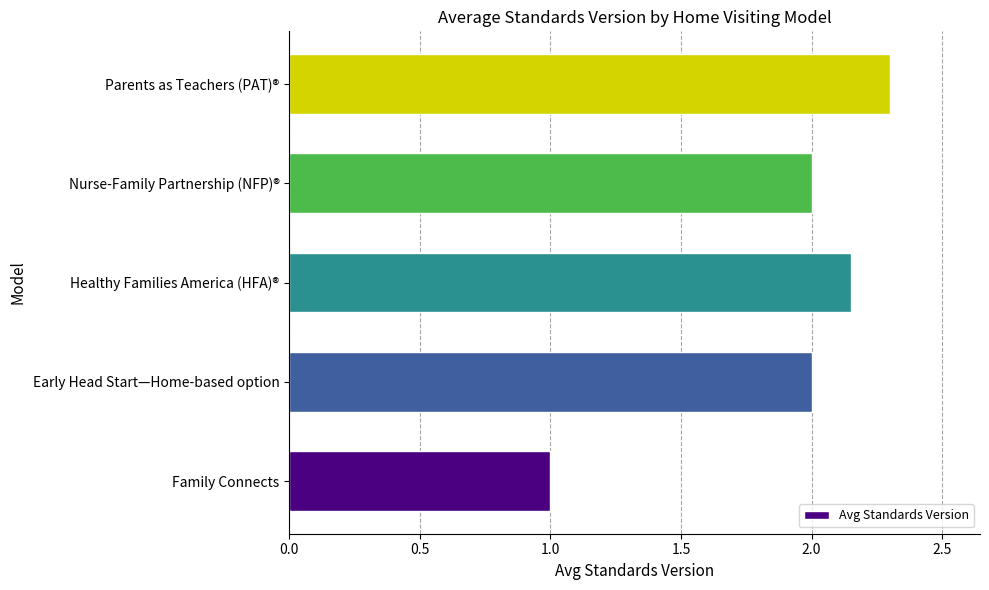

What is the average value?

1.9